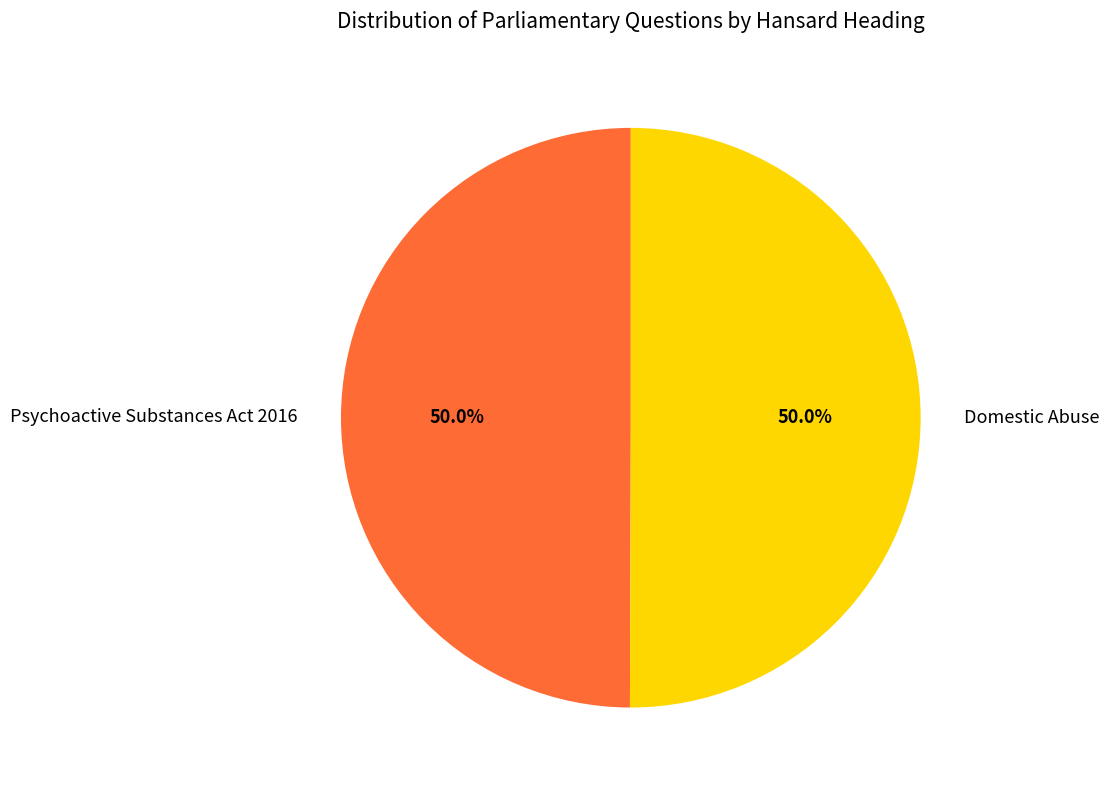

Do Psychoactive Substances Act 2016 and Domestic Abuse together represent more than half of the pie?

Yes